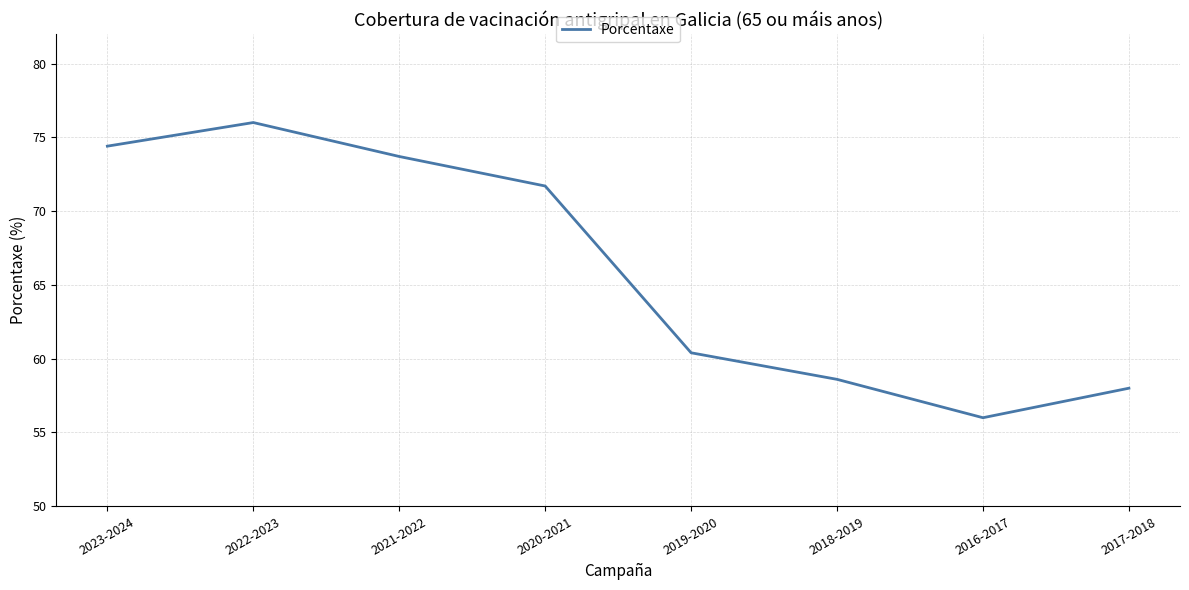

What is the average value?

66.1